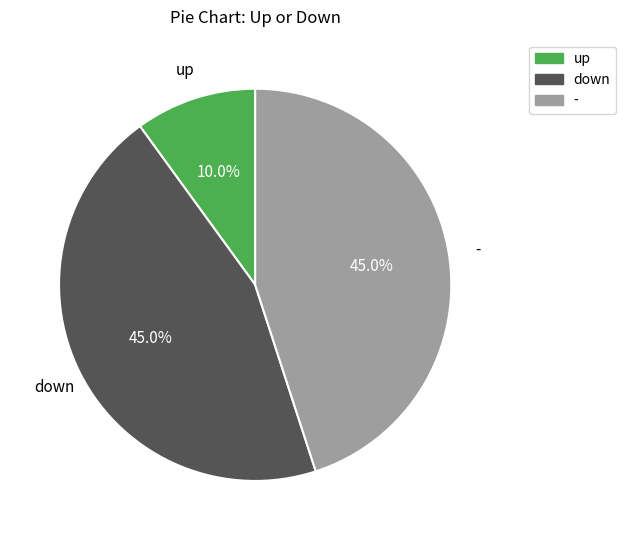

The up slice represents 10% of the pie. True or false?

True